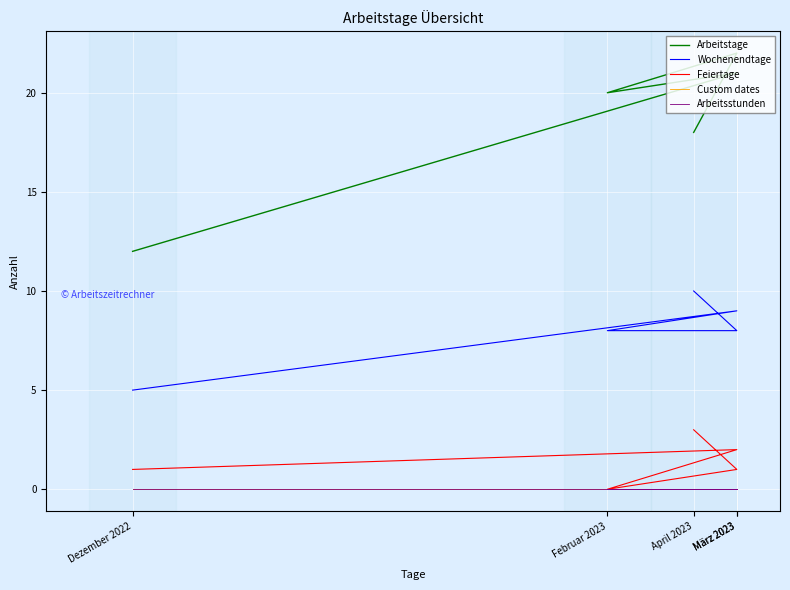

At which label does Arbeitstage reach its peak?

März 2023